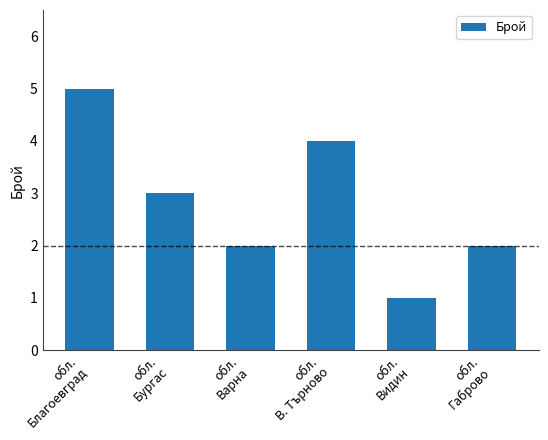

What is the value of the 6th bar from the left?

2